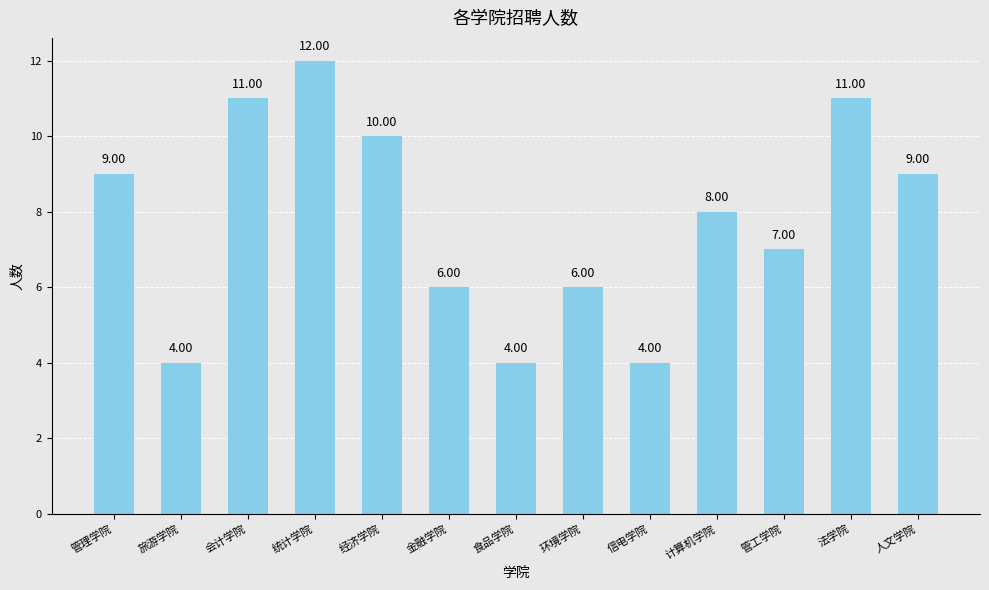

Reading left to right, extract all data points from this chart.

9	4	11	12	10	6	4	6	4	8	7	11	9